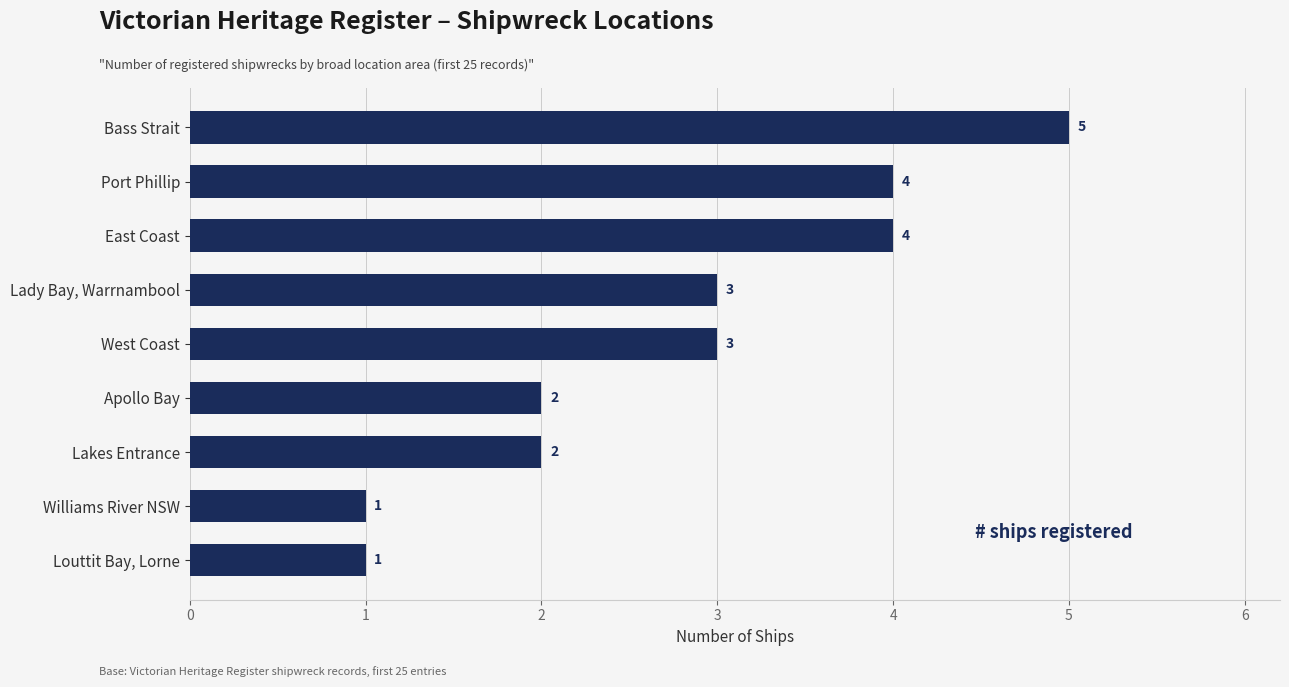

What is the change in value from West Coast to Bass Strait?

+2